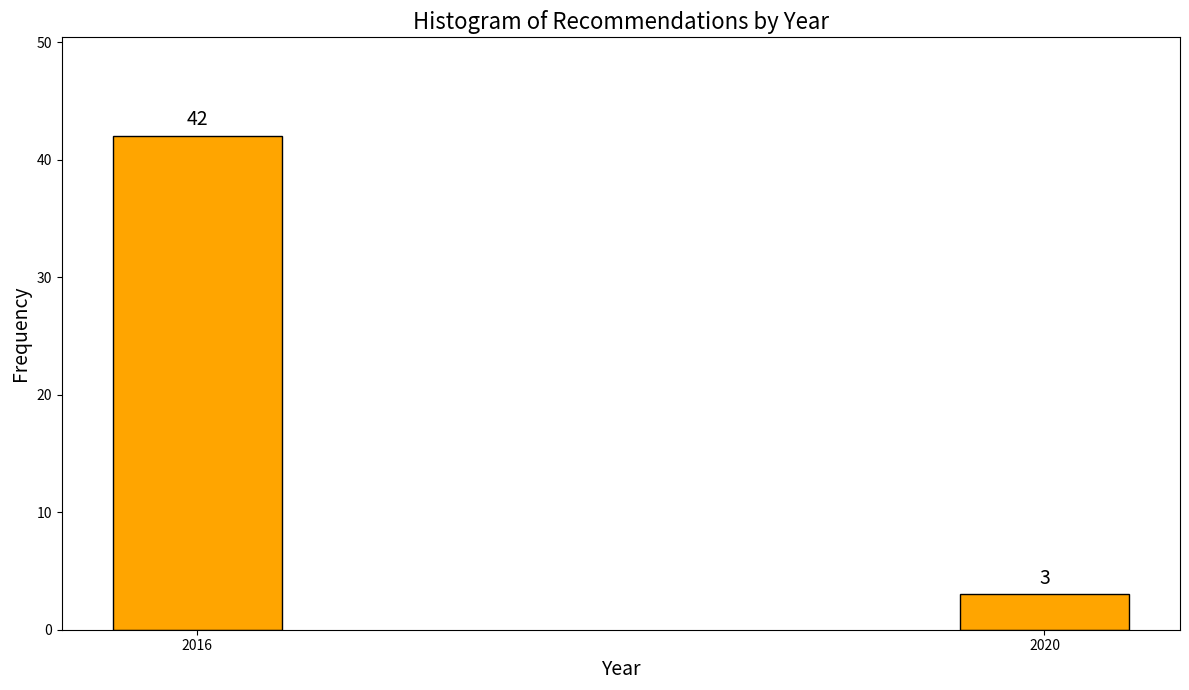

Reading right to left, extract all data points from this chart.

2020=3	2016=42